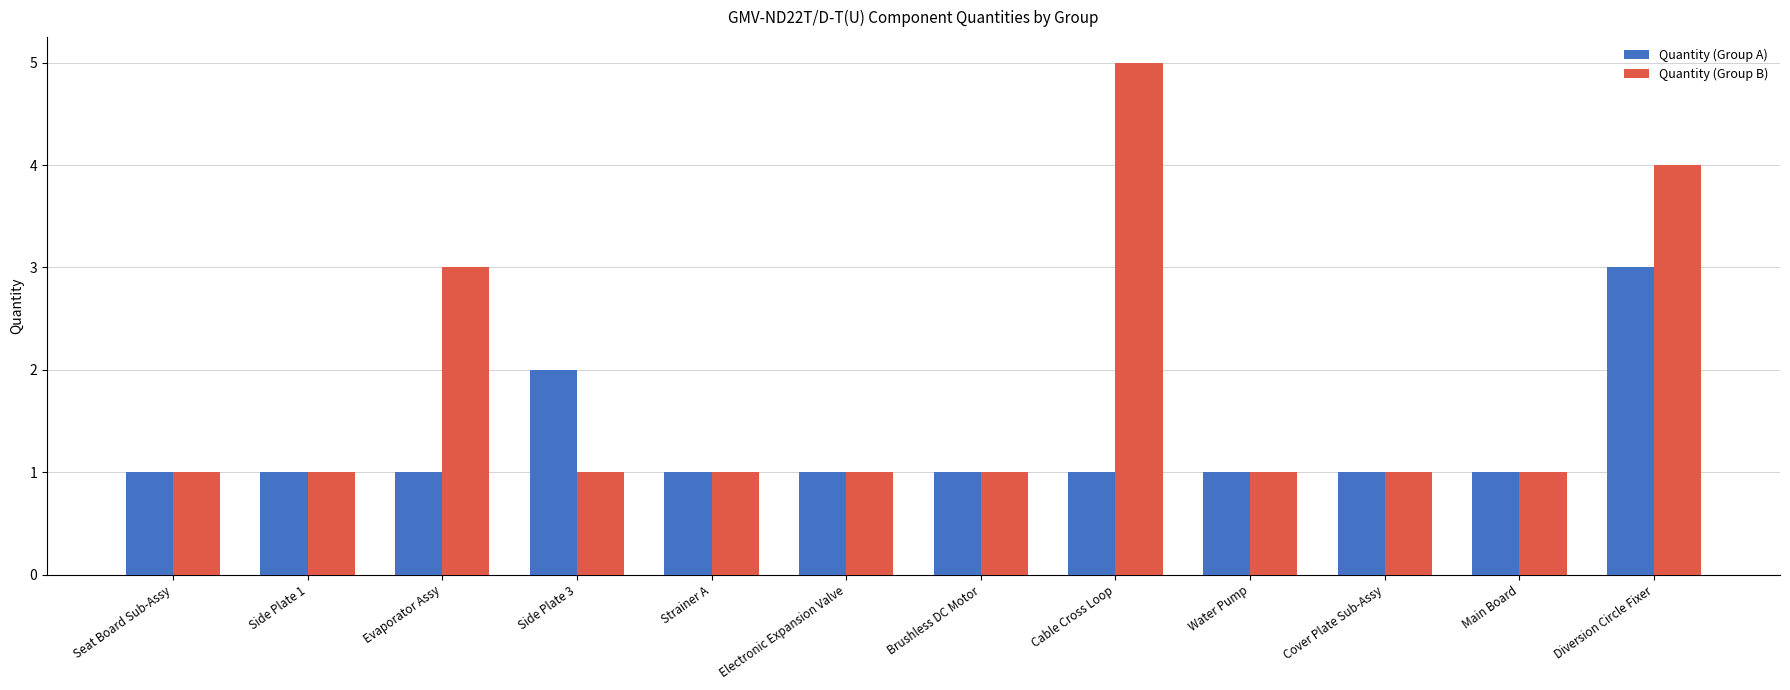

The Quantity (Group A) series shows 2 at Side Plate 1. True or false?

False